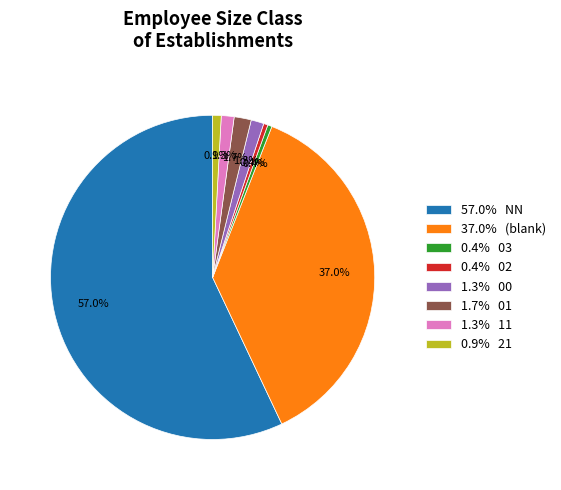

Does 0.9% 21 account for over 50% of the chart?

No